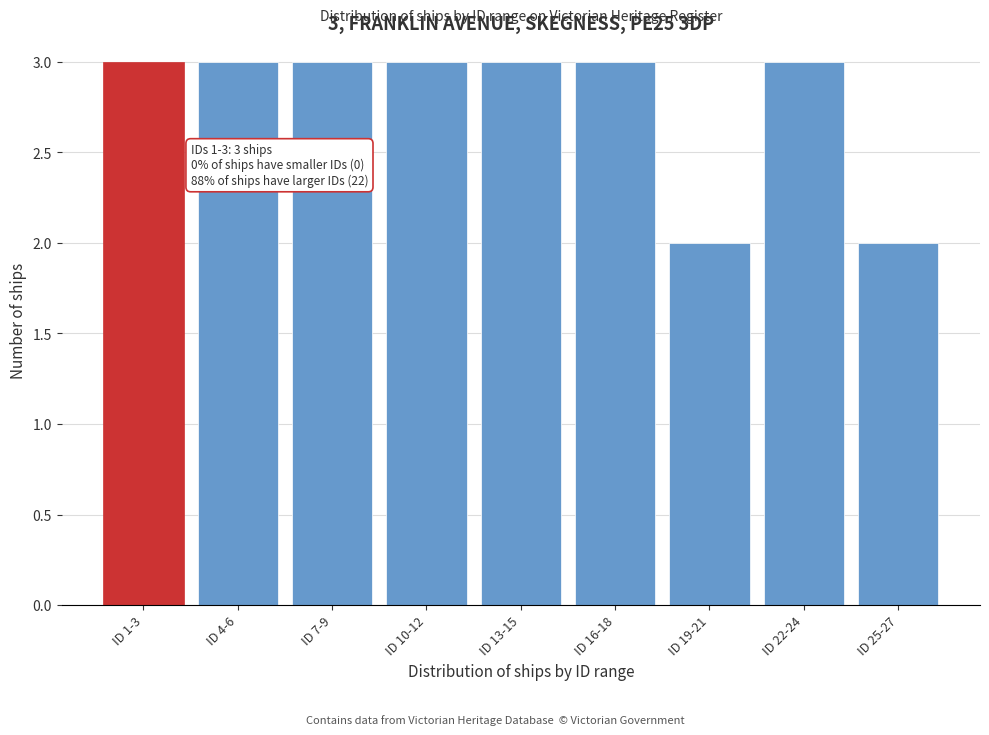

Reading right to left, extract all data points from this chart.

ID 25-27=2	ID 22-24=3	ID 19-21=2	ID 16-18=3	ID 13-15=3	ID 10-12=3	ID 7-9=3	ID 4-6=3	ID 1-3=3